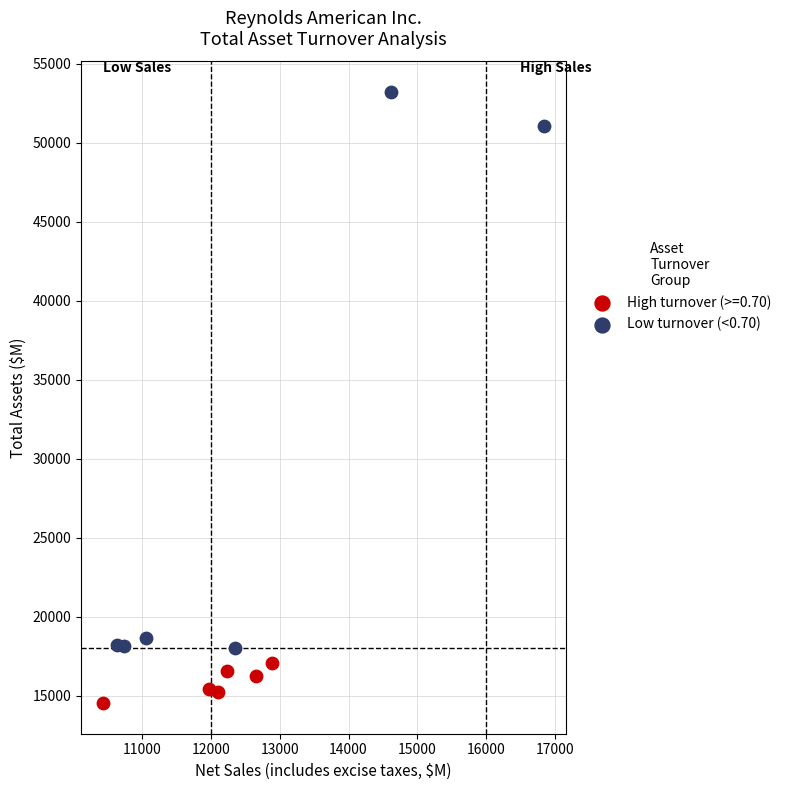

Which series reaches the minimum Y coordinate?

High turnover (>=0.70)